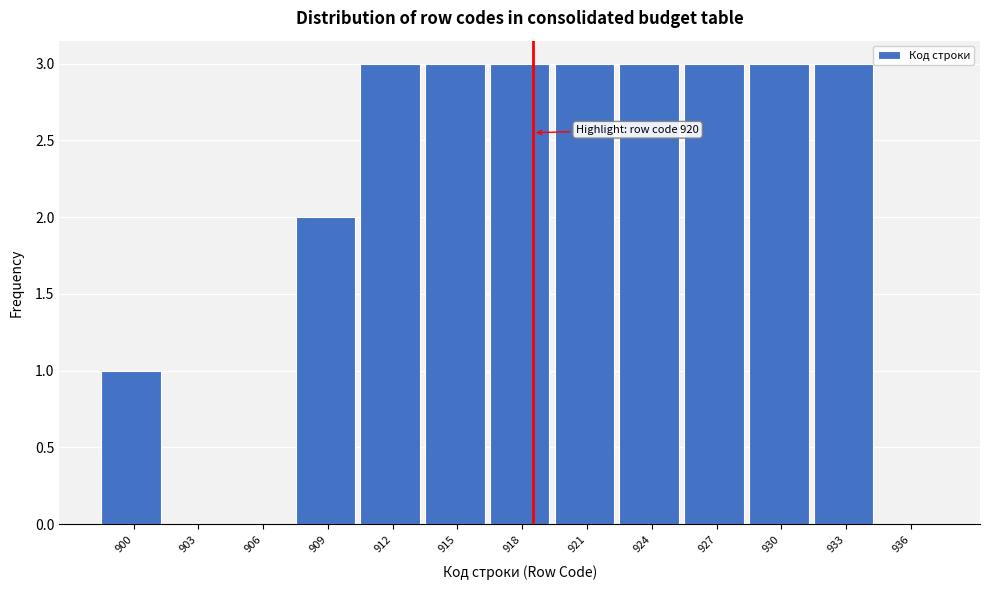

Reading left to right, list all the values displayed in this chart.

900=1	903=0	906=0	909=2	912=3	915=3	918=3	921=3	924=3	927=3	930=3	933=3	936=0